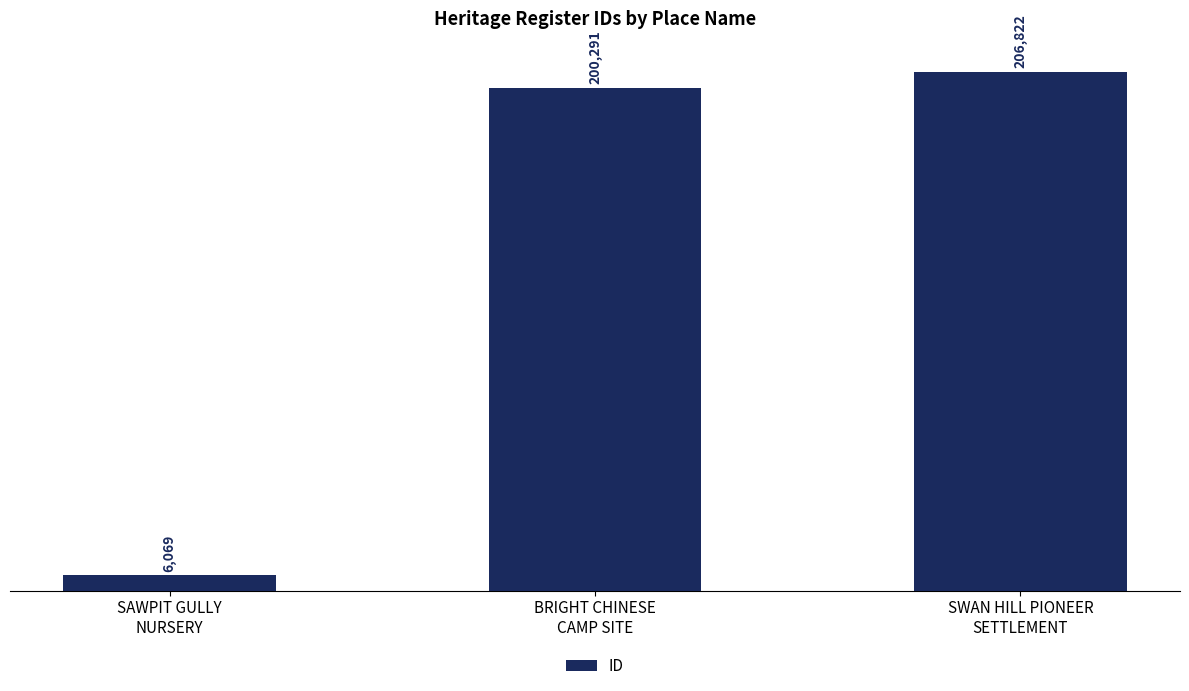

How many series are shown in this chart?

1